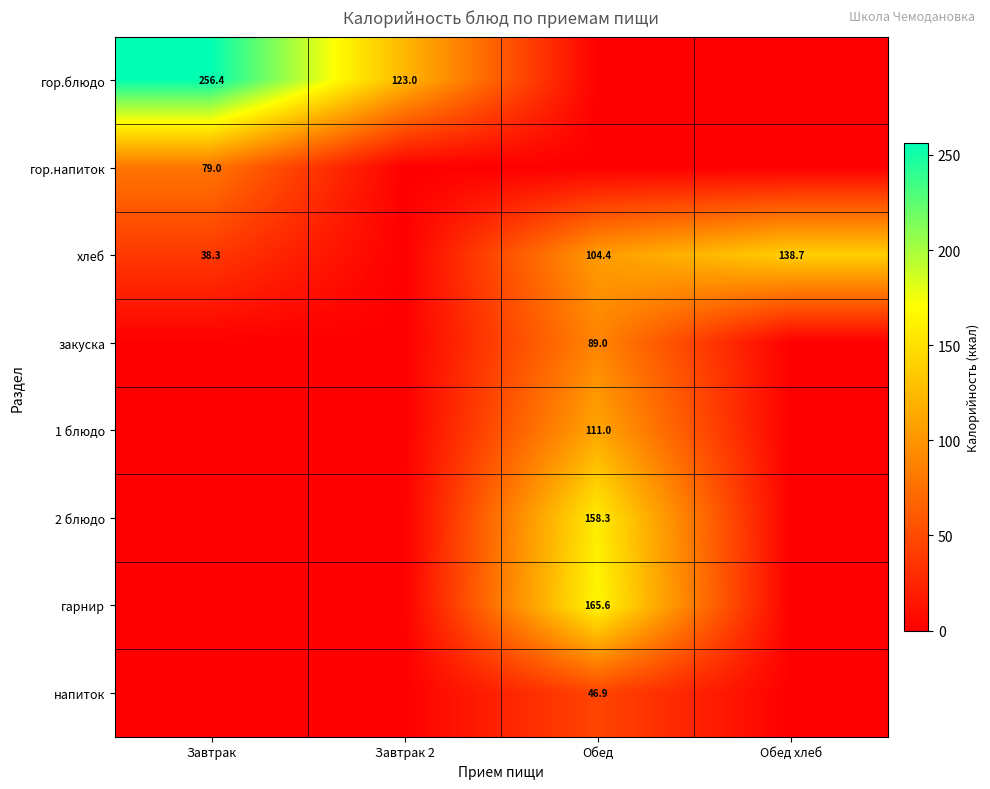

True or false: гор.напиток has a value of 79.0 at Завтрак.

True